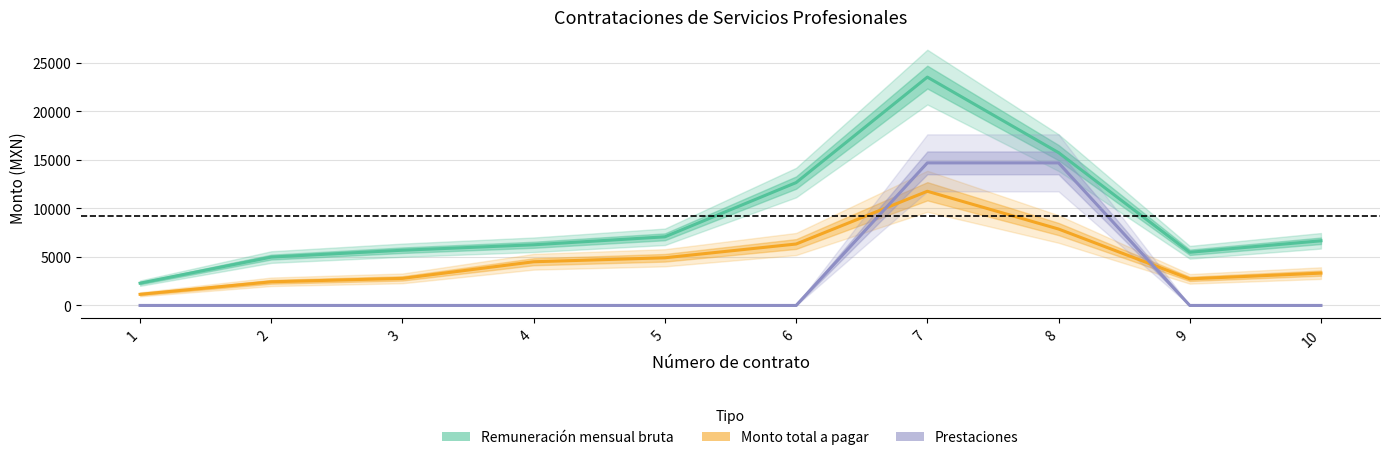

True or false: Prestaciones has more than 1 interior local peaks.

False